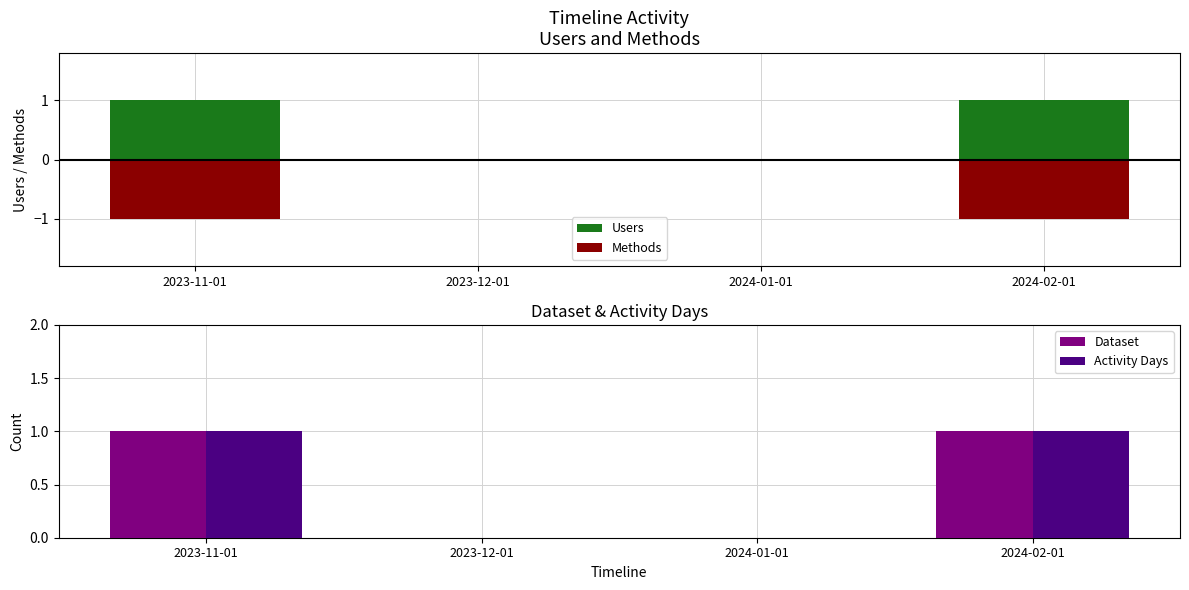

List the labels in order of Activity Days value, smallest first.

2023-12-01, 2024-01-01, 2023-11-01, 2024-02-01